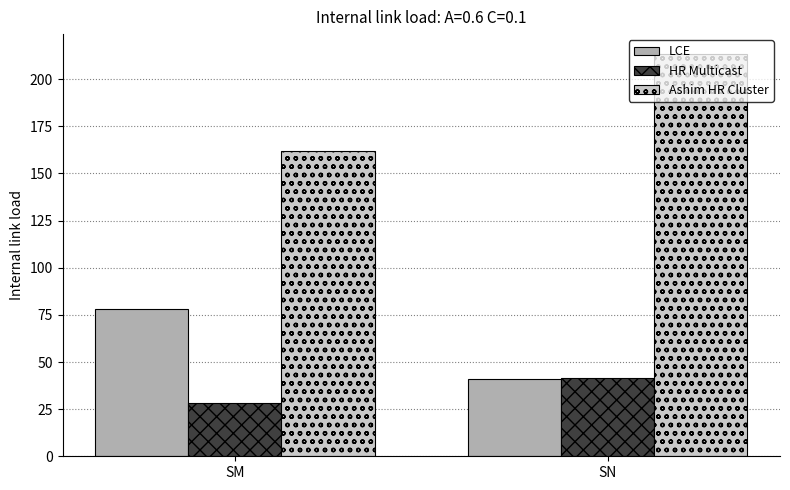

The HR Multicast series shows 13.6 at SN. True or false?

False